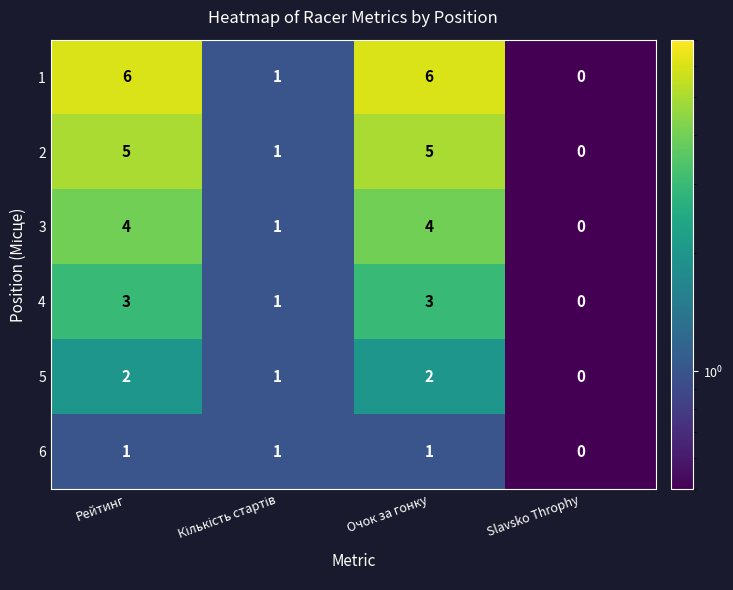

True or false: 2 has a value of 9 at Очок за гонку.

False